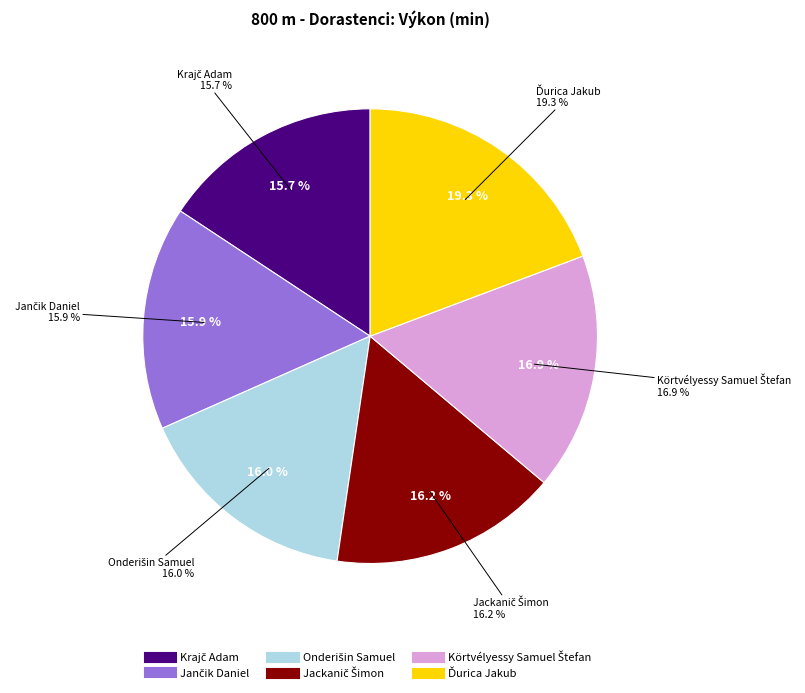

What percentage is the Jančik Daniel slice, to the nearest percent?

16%